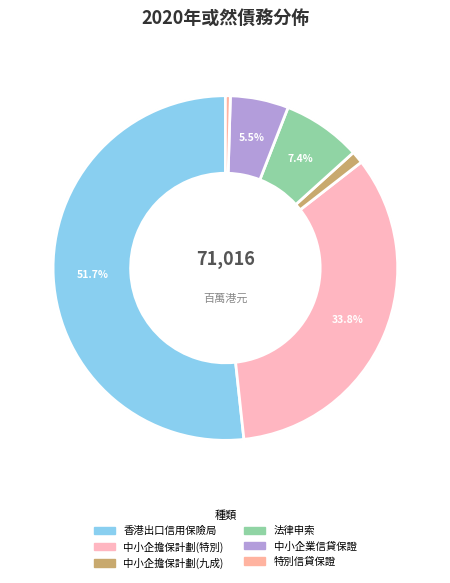

What is the smallest slice in the pie chart?

特別信貸保證